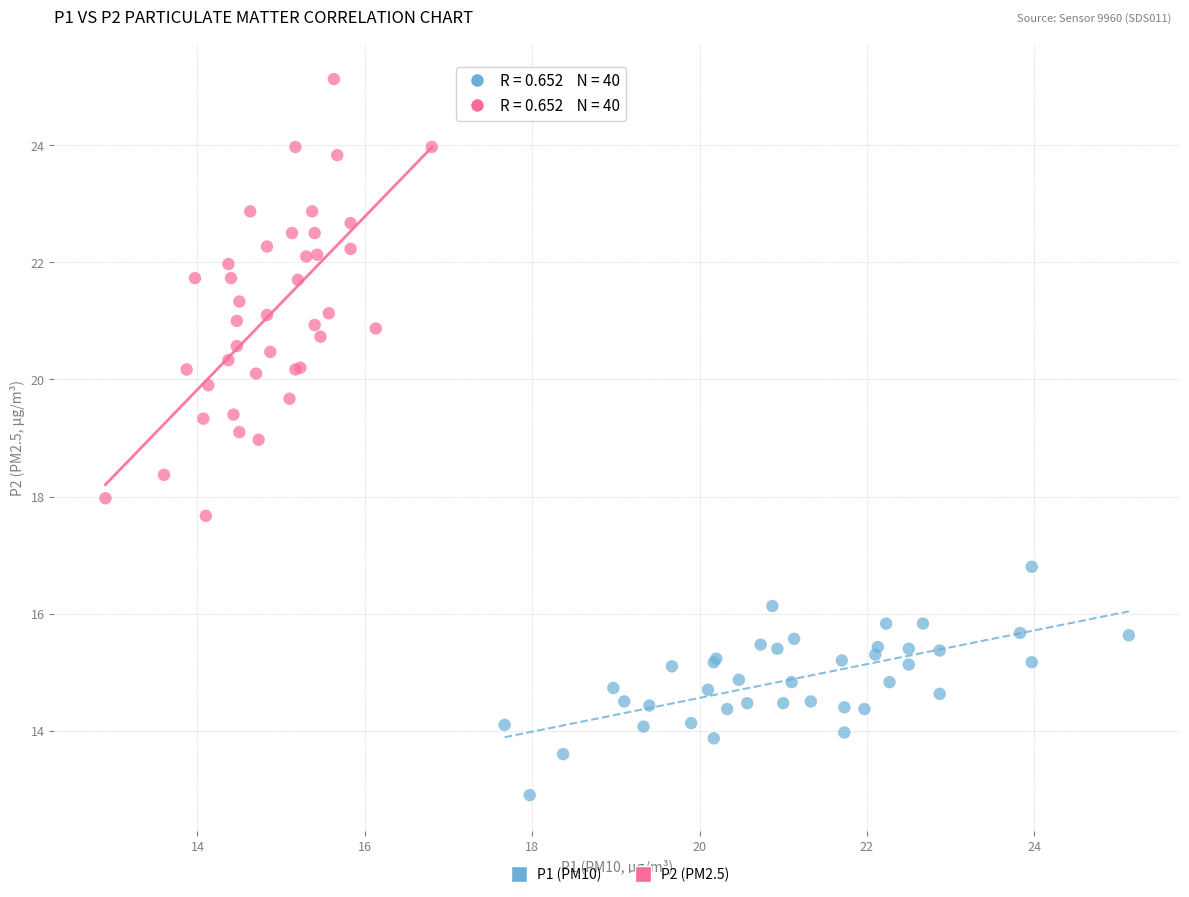

Which series has the widest spread of Y values?

P2 (PM2.5)